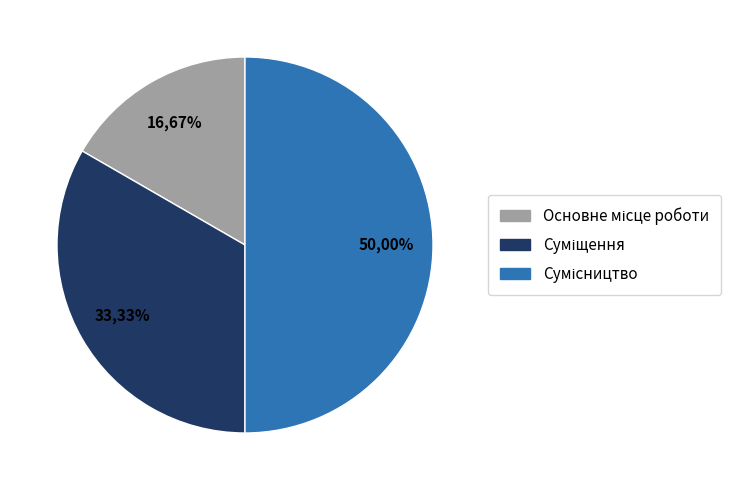

What is the largest slice in the pie chart?

Сумісництво